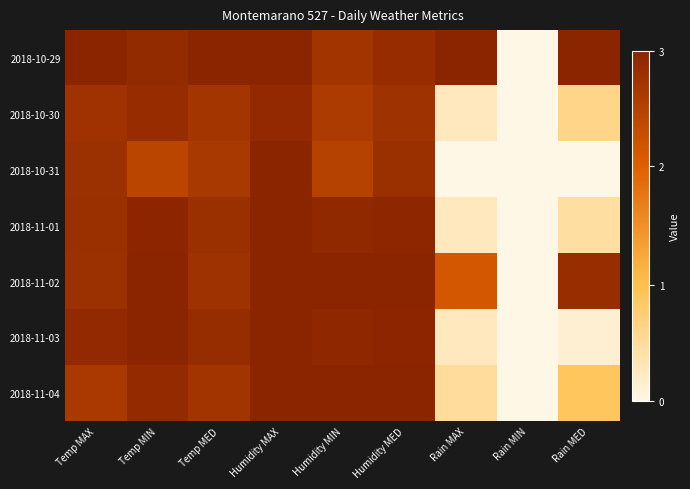

Between Humidity MAX and Humidity MIN, which is larger?

Humidity MAX